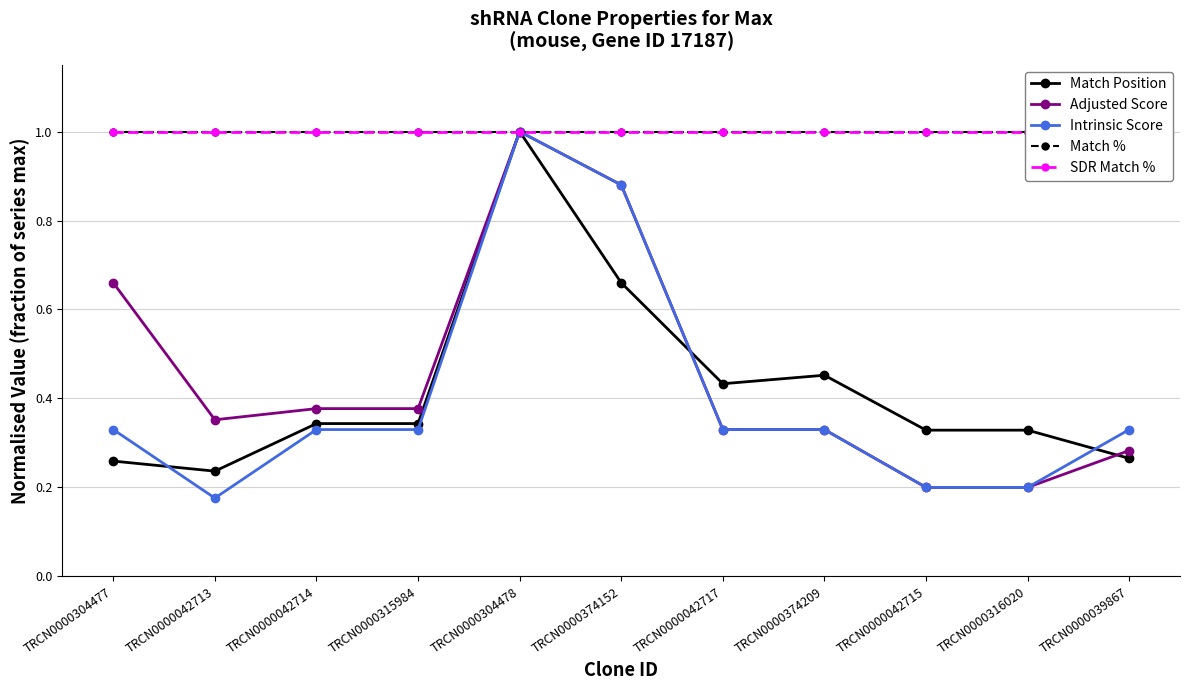

True or false: Intrinsic Score and Match % cross at least once.

False